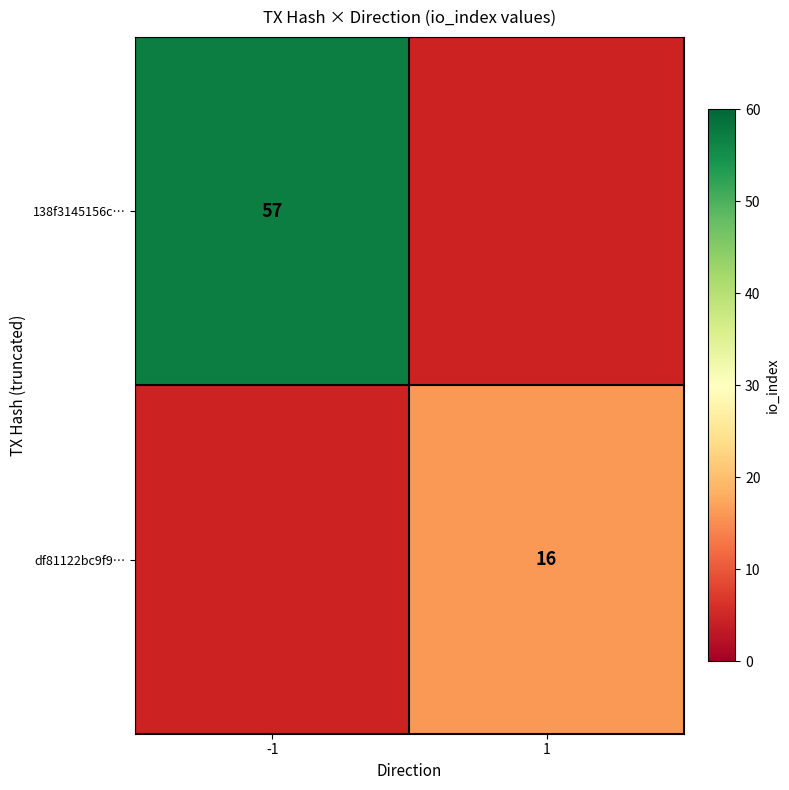

Is the value of df81122bc9f9… at 1 greater than the value of 138f3145156c… at -1?

No